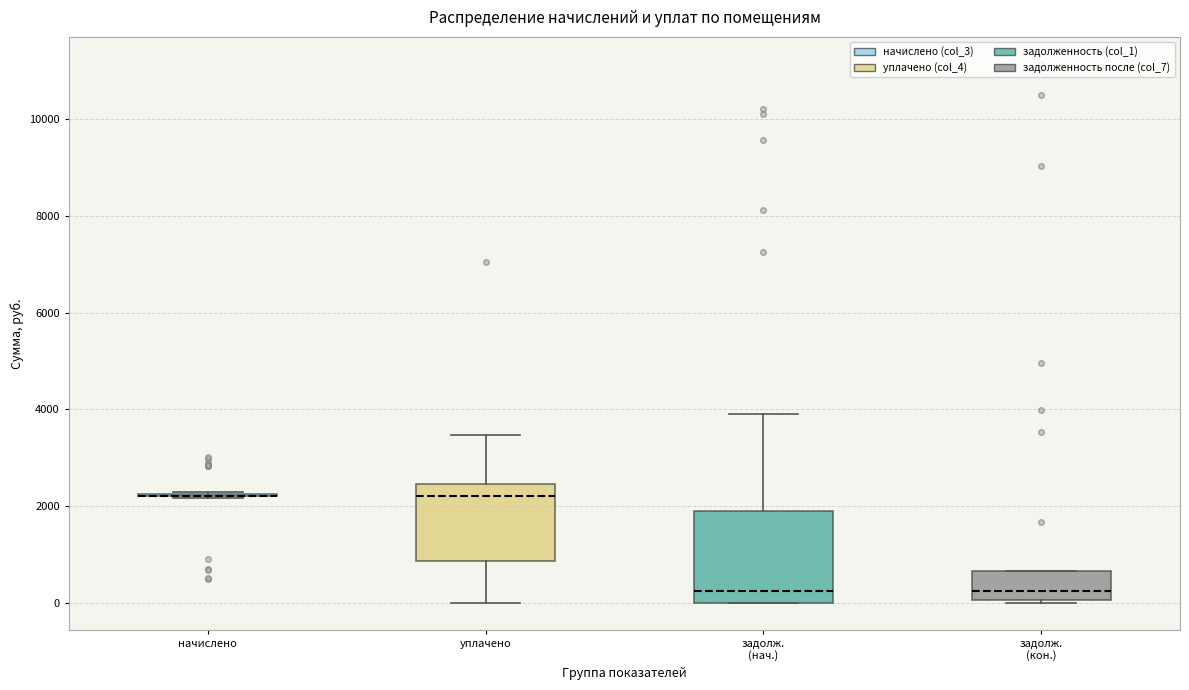

Reading left to right, read every box against the y-axis: the position of its median line, the range the box covers, and the ends of its whiskers. The values are not printed on the chart, so give them approximately, as read against the axis.

начислено: box collapsed to a line at 2200, whiskers 2200 to 2200
уплачено: median 2200, box 800 to 2400, whiskers 0 to 3400
задолж. (нач.): median 200, box 0 to 2000, whiskers 0 to 3800
задолж. (кон.): median 200, box 0 to 600, whiskers 0 to 600